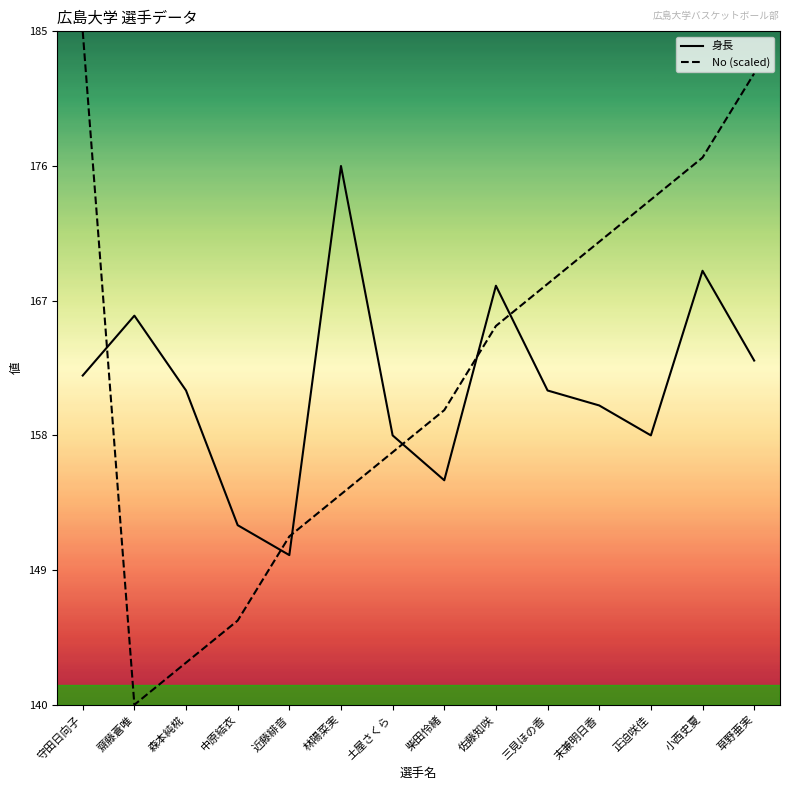

List the series in order of their peak value, highest first.

No (scaled), 身長